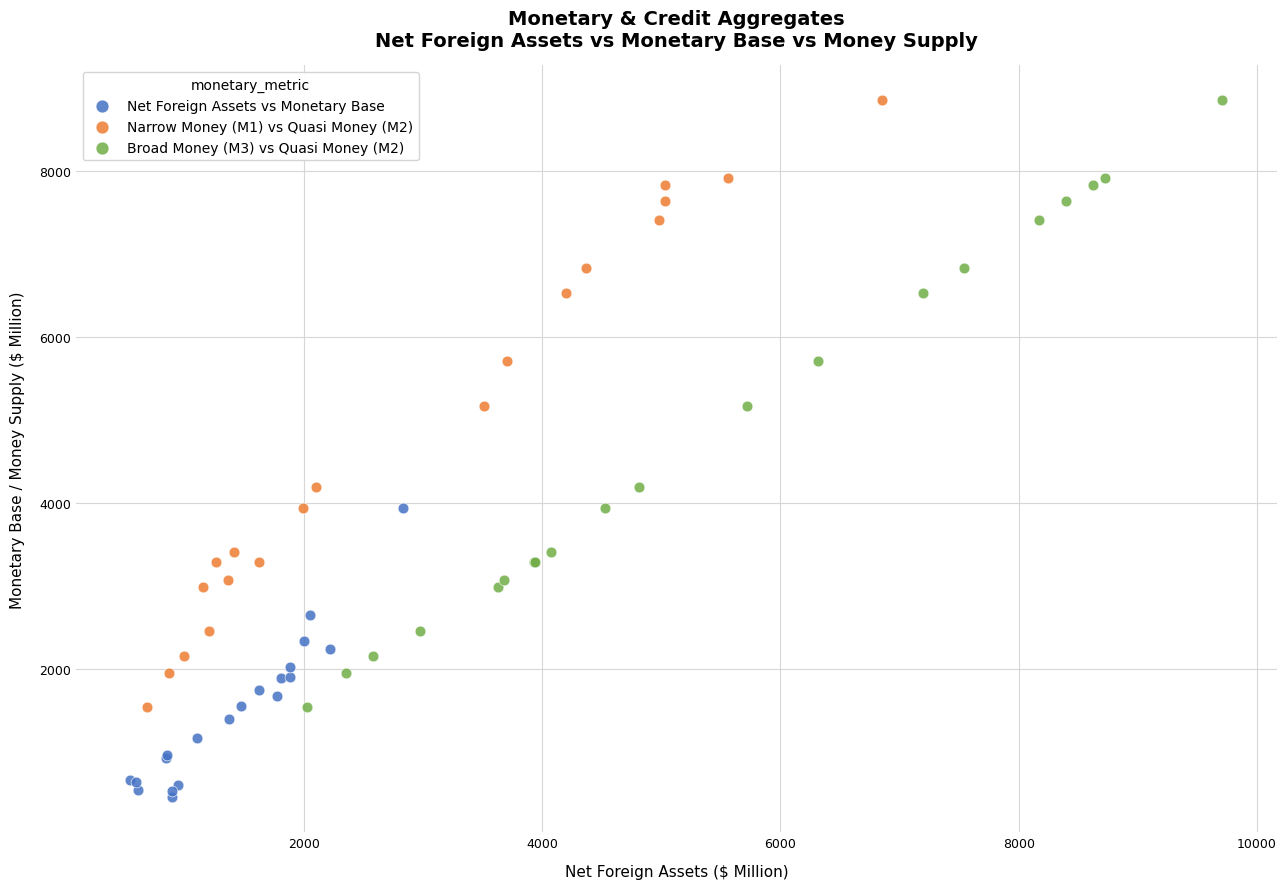

Which series reaches the minimum Y coordinate?

Net Foreign Assets vs Monetary Base